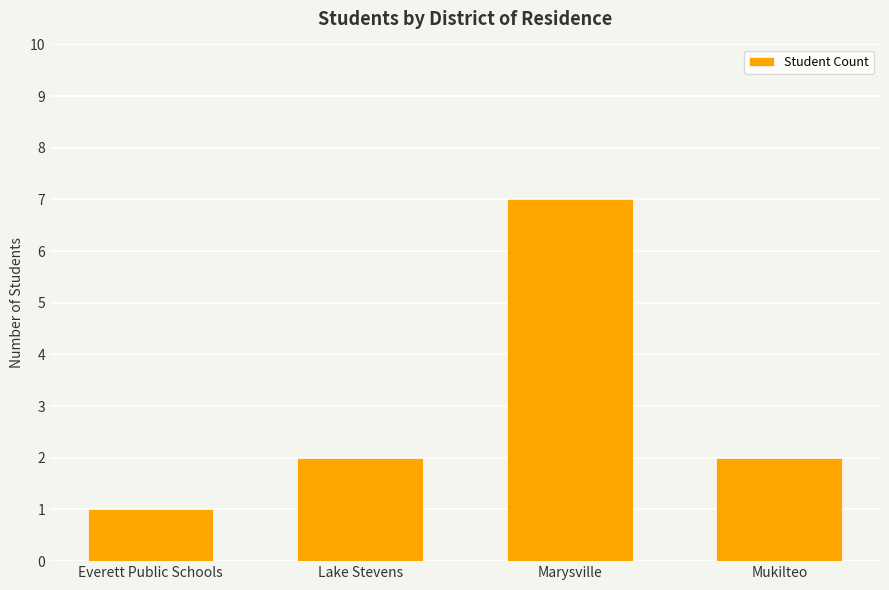

What is the value of the 4th bar from the left?

2